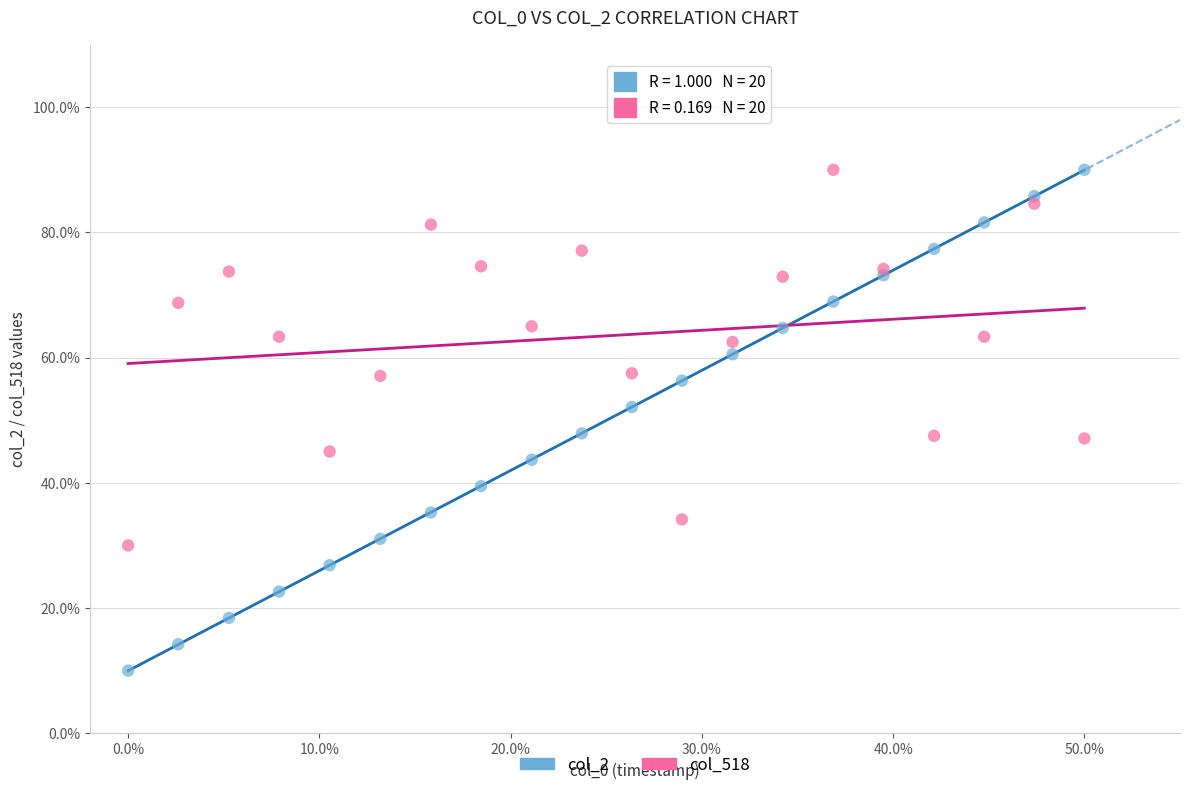

What are all the series names shown in the legend?

col_2, col_518